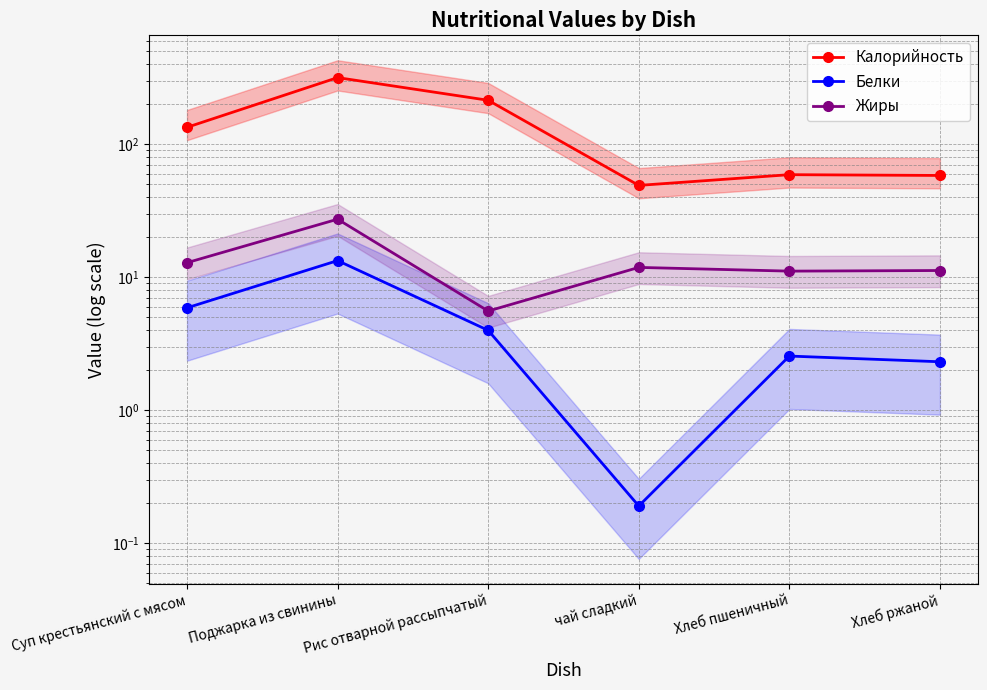

Where does the Белки series first go above 3?

Суп крестьянский с мясом